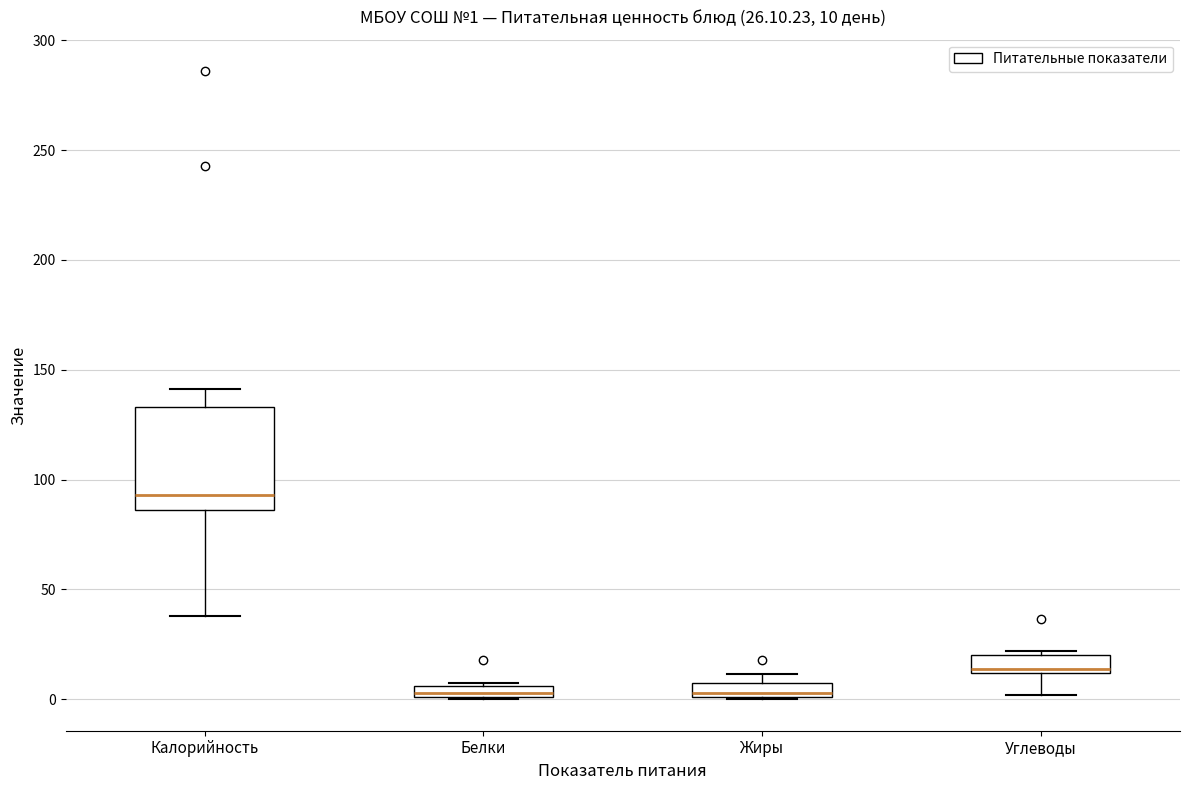

Which box is the tallest, from its lower edge to its upper edge?

Калорийность